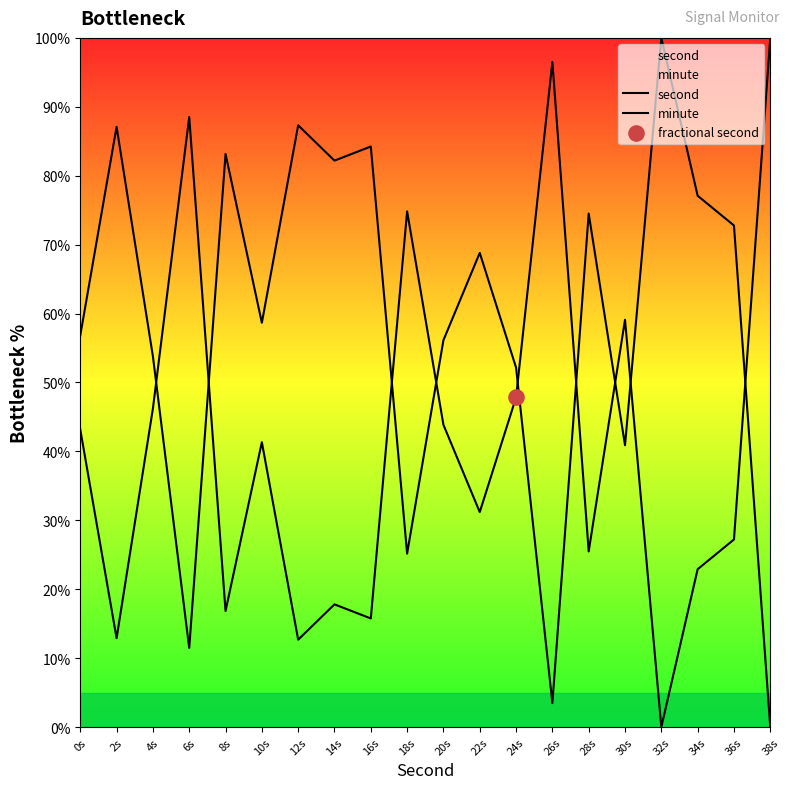

At how many categories does at least one series exceed 82?

9